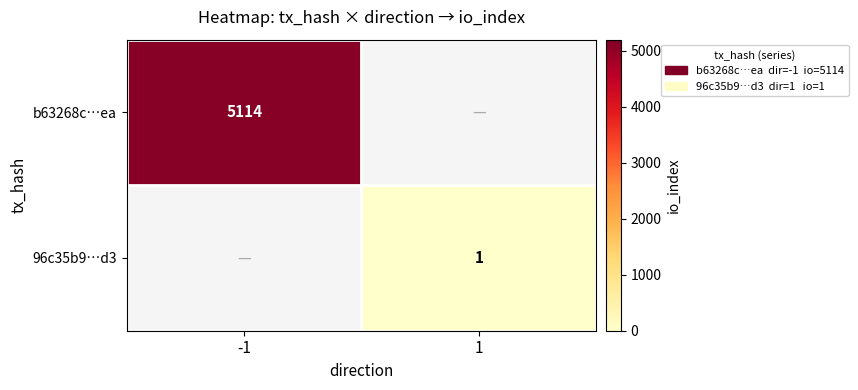

True or false: 96c35b9…d3 has a value of 2 at 1.

False